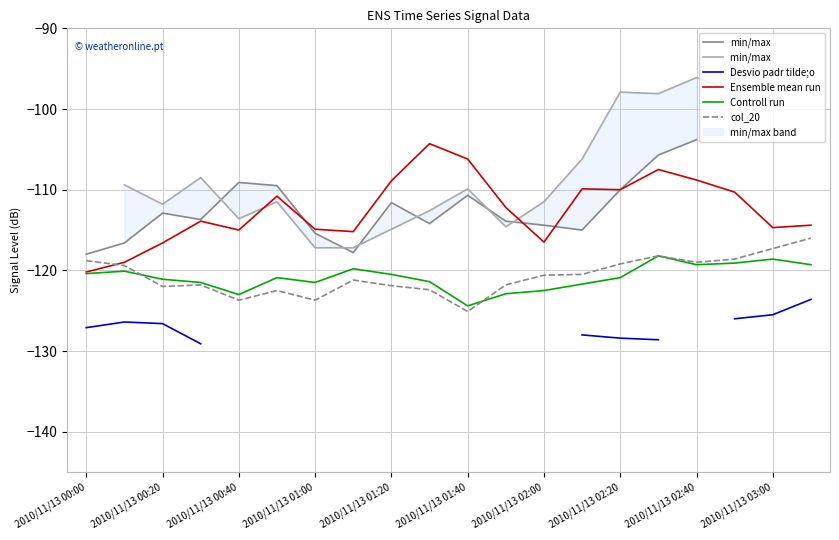

What value does the col_20 series have at 2010/11/13 00:00?

-118.8